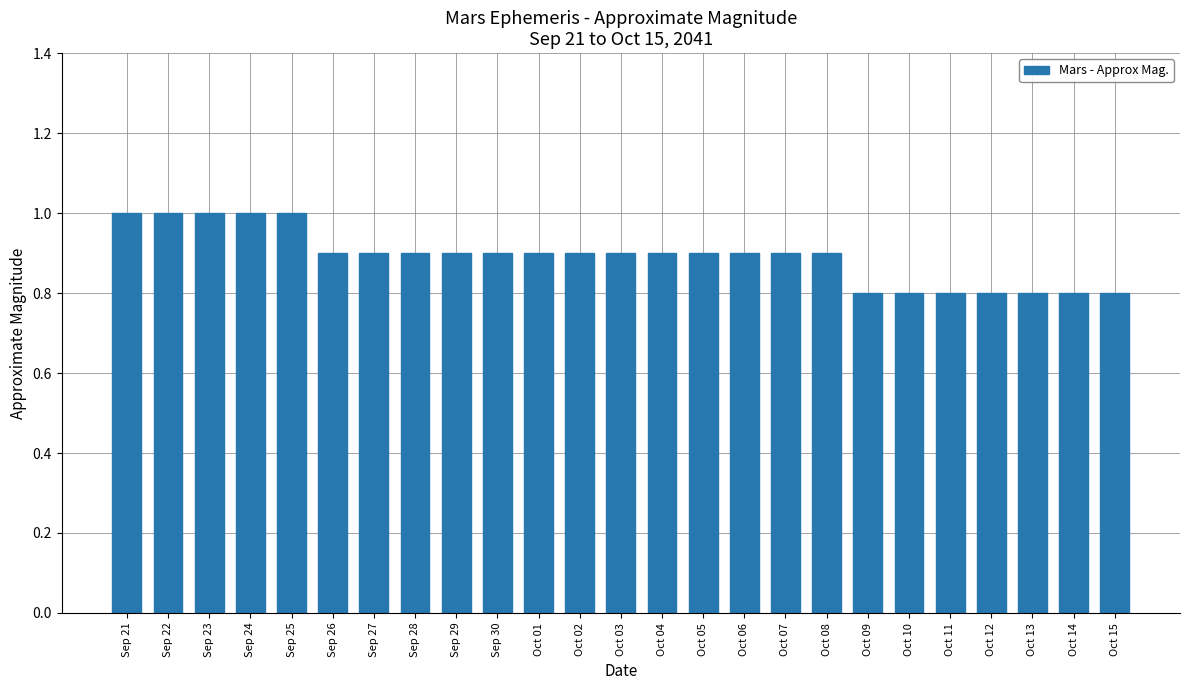

How many values are between 0 and 1?

25